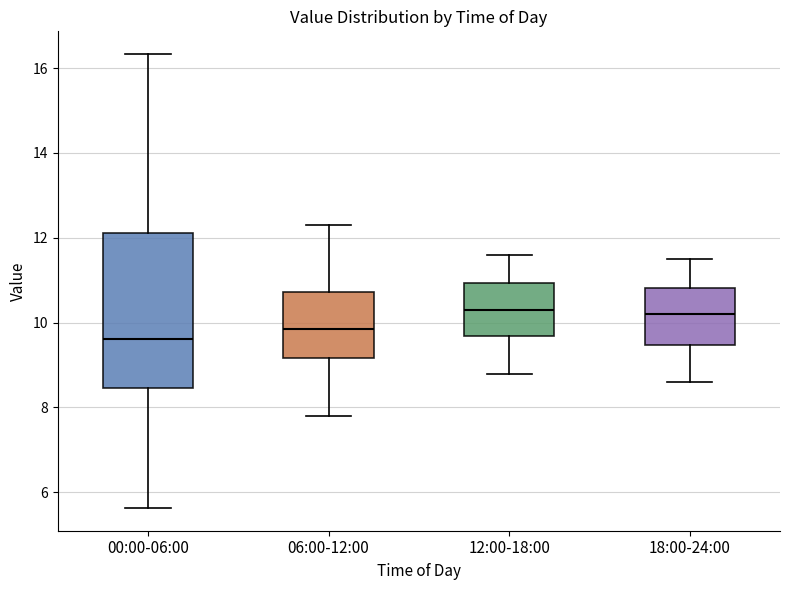

Where is the lower edge of the box for 00:00-06:00 on the y-axis? The values are not printed on the chart, so give them approximately, as read against the axis.

8.4